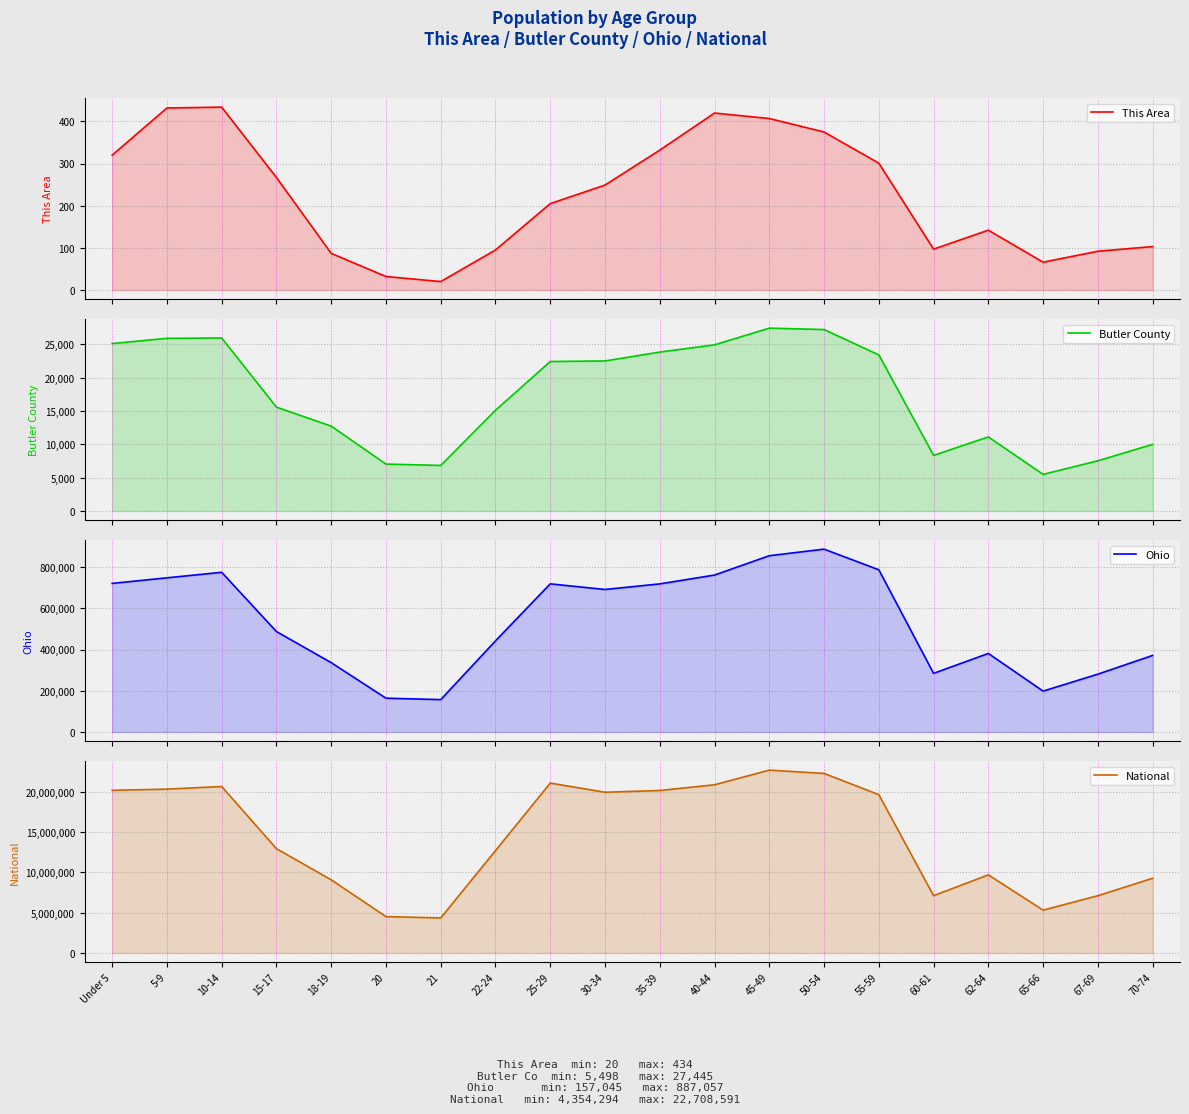

What is the average value of the This Area series?

224